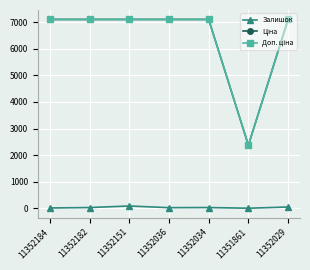

What is the smallest value displayed?

6.0